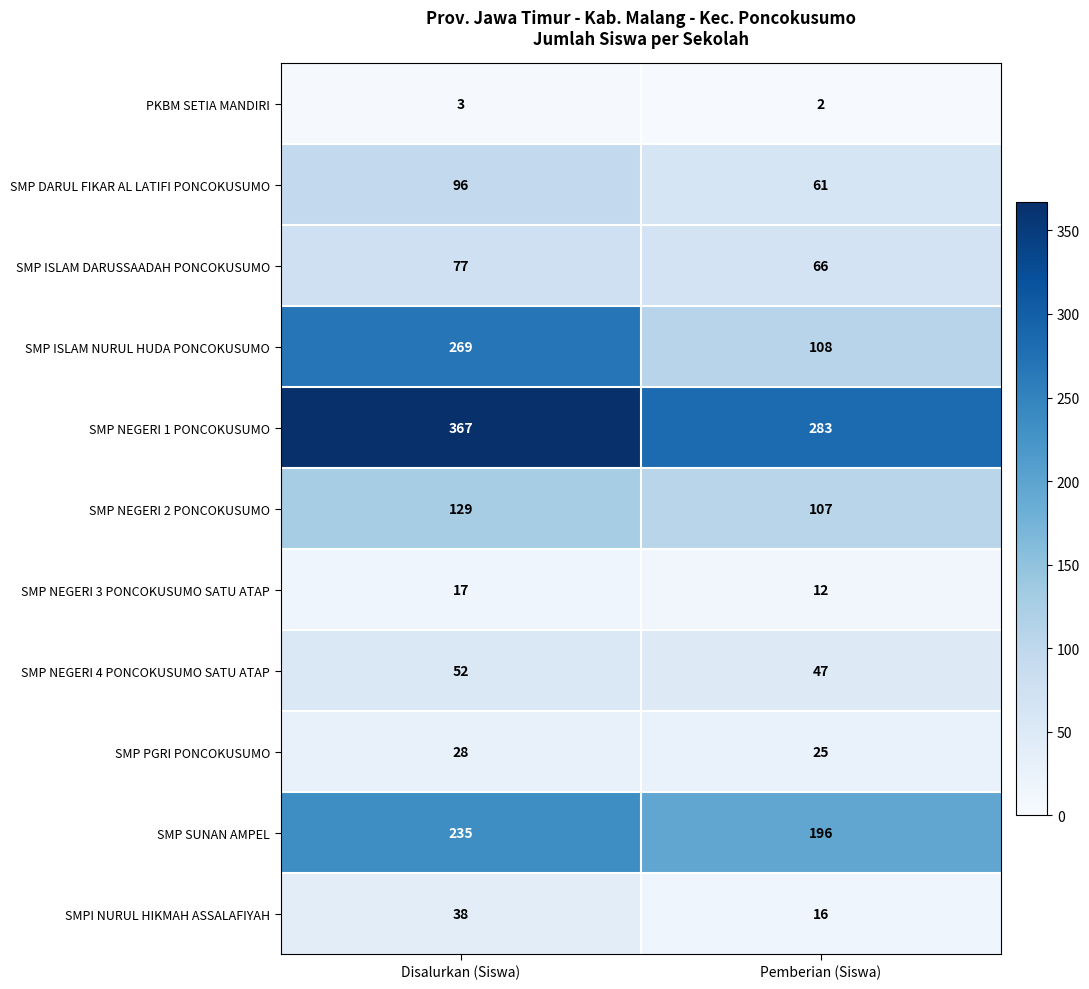

What is the difference between the maximum and minimum values in the SMP DARUL FIKAR AL LATIFI PONCOKUSUMO series?

35